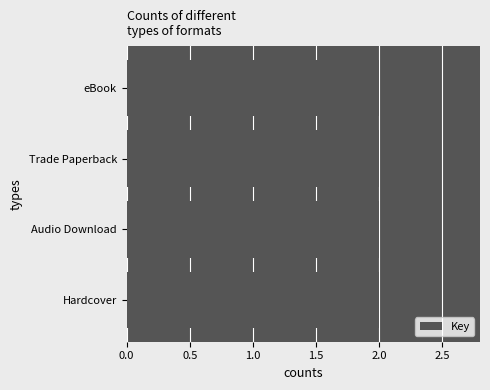

Where is the data nearest to the value 1315845460?

Hardcover